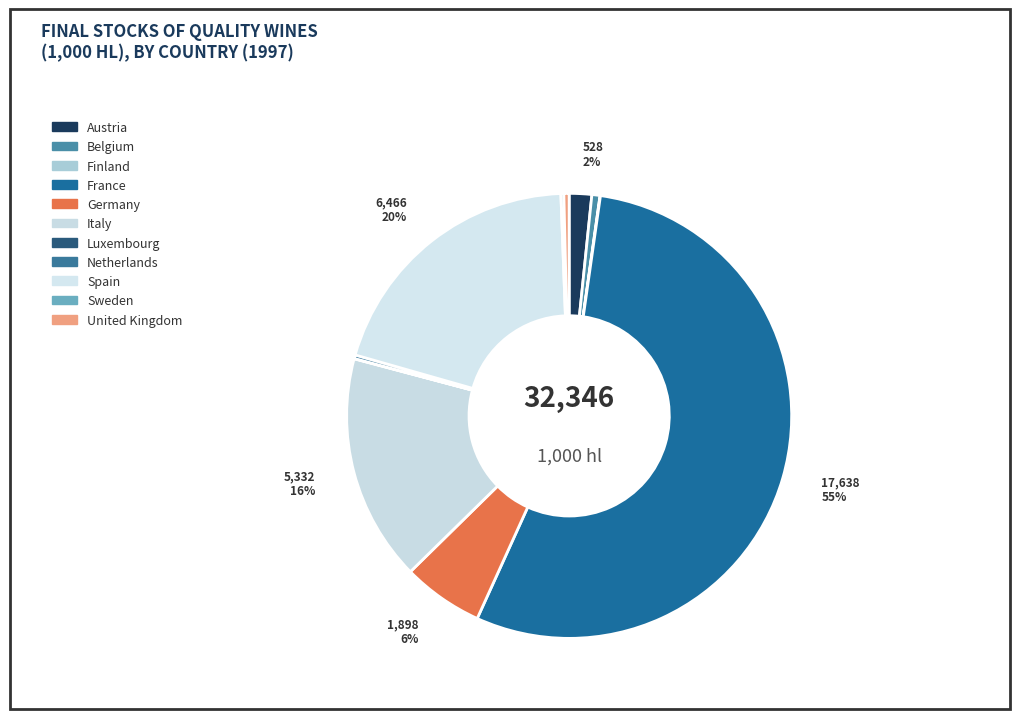

How many slices are in this pie chart?

11